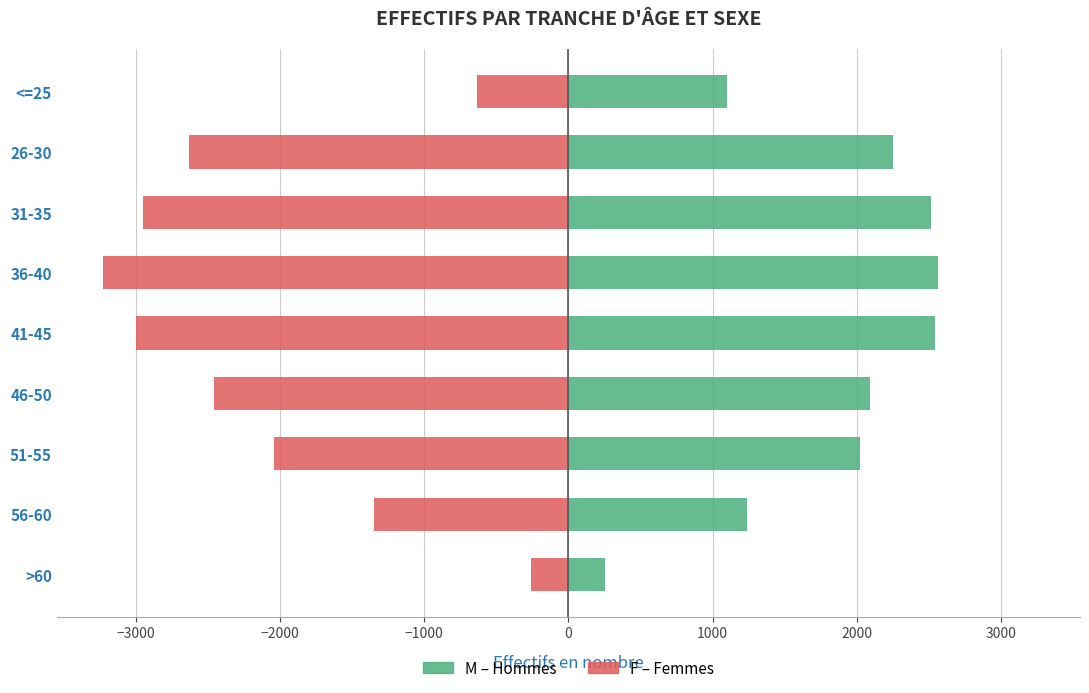

What is the difference between the highest and lowest values at 46-50?

4550